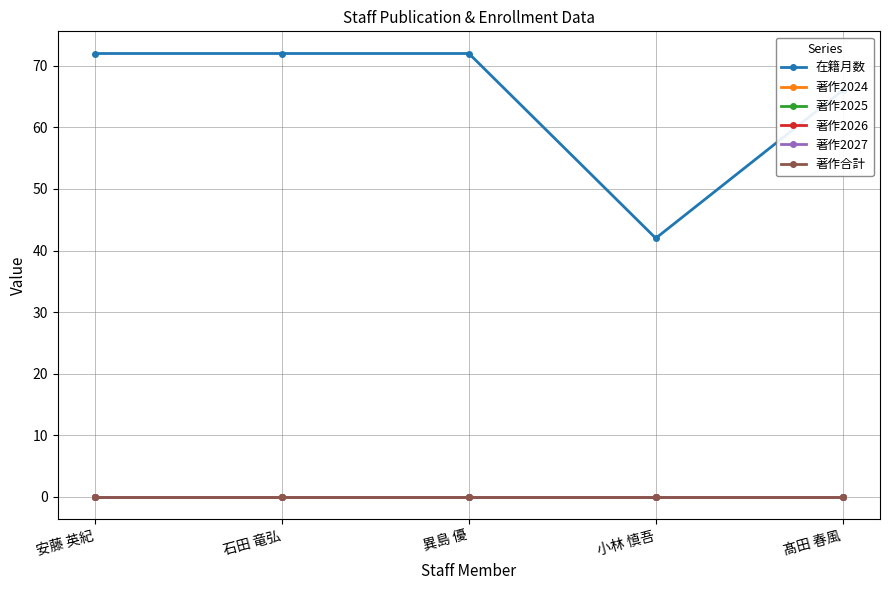

Is this an area chart (filled region under the line)?

No